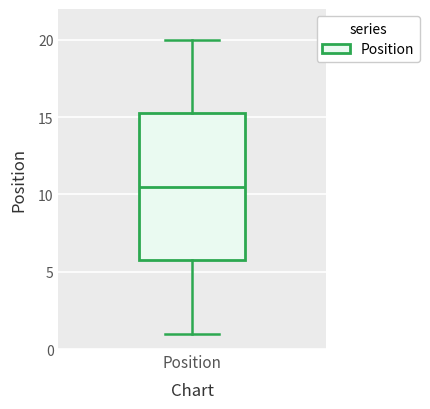

Transcribe this box plot: give where the median line is, the range the box spans, and where the two whiskers end, as read against the y-axis. The values are not printed on the chart, so give them approximately, as read against the axis.

median 10.5, box 6.0 to 15.5, whiskers 1.0 to 20.0